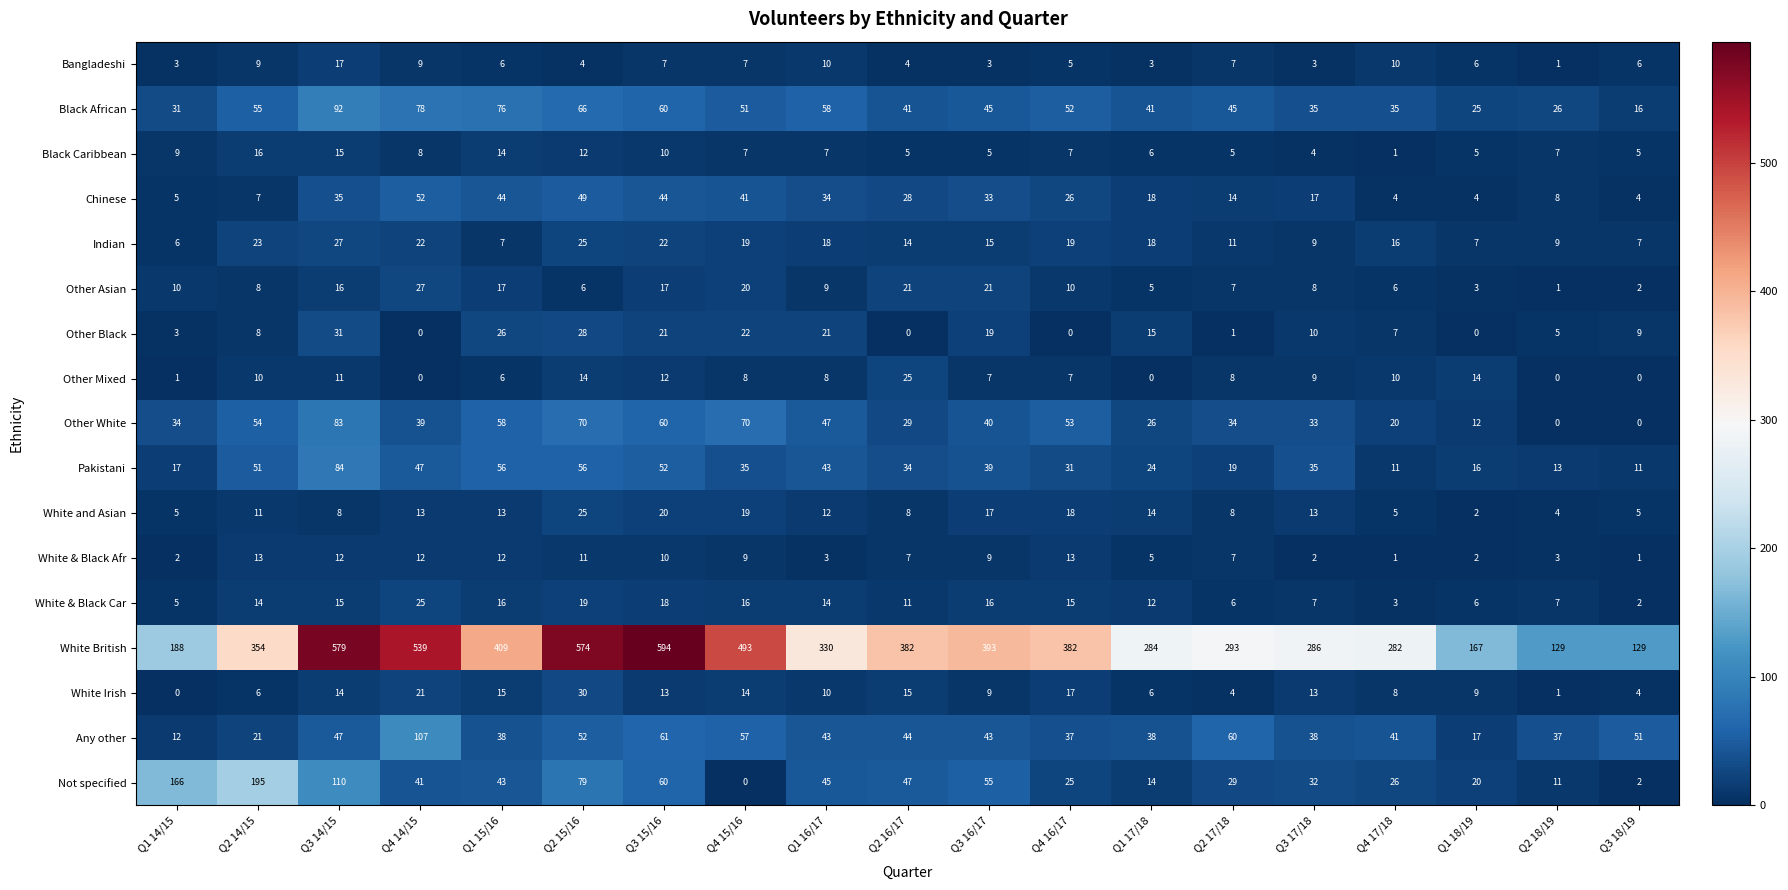

What value does the Bangladeshi series have at Q1 14/15?

3